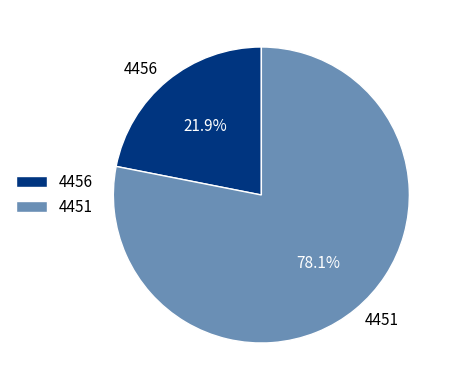

What percentage is the 4451 slice, to the nearest percent?

78%